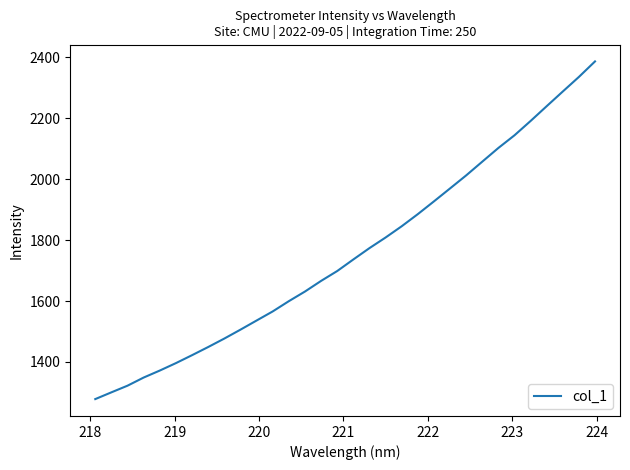

What is the difference between the maximum and minimum values?

1107.6